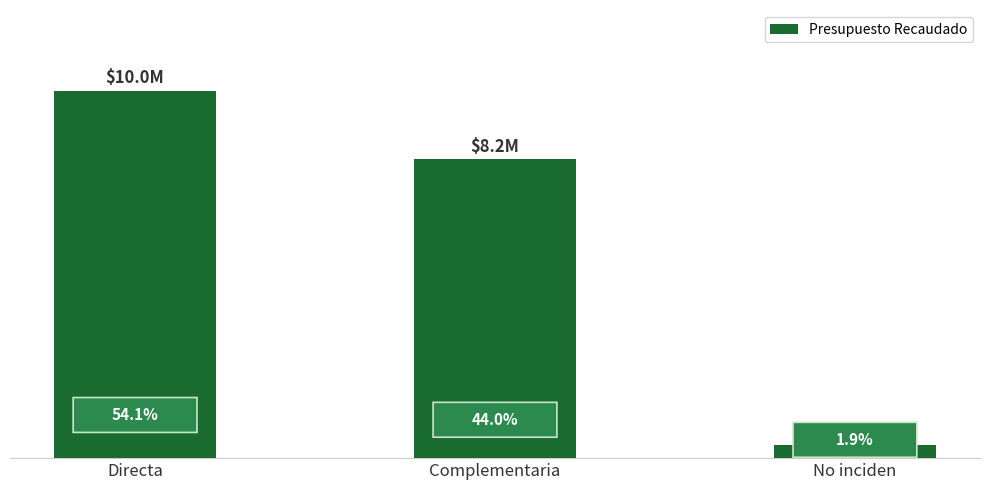

What is the average value?

6184029.0